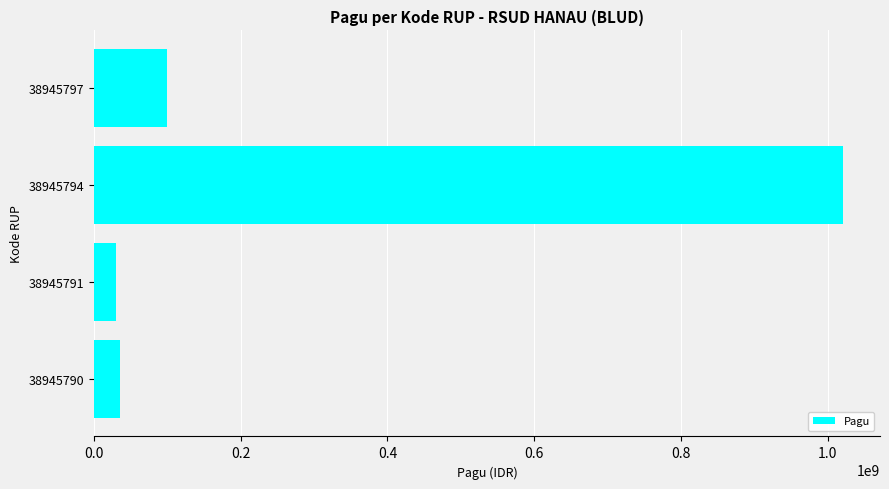

What is the maximum value shown in the chart?

1020000000